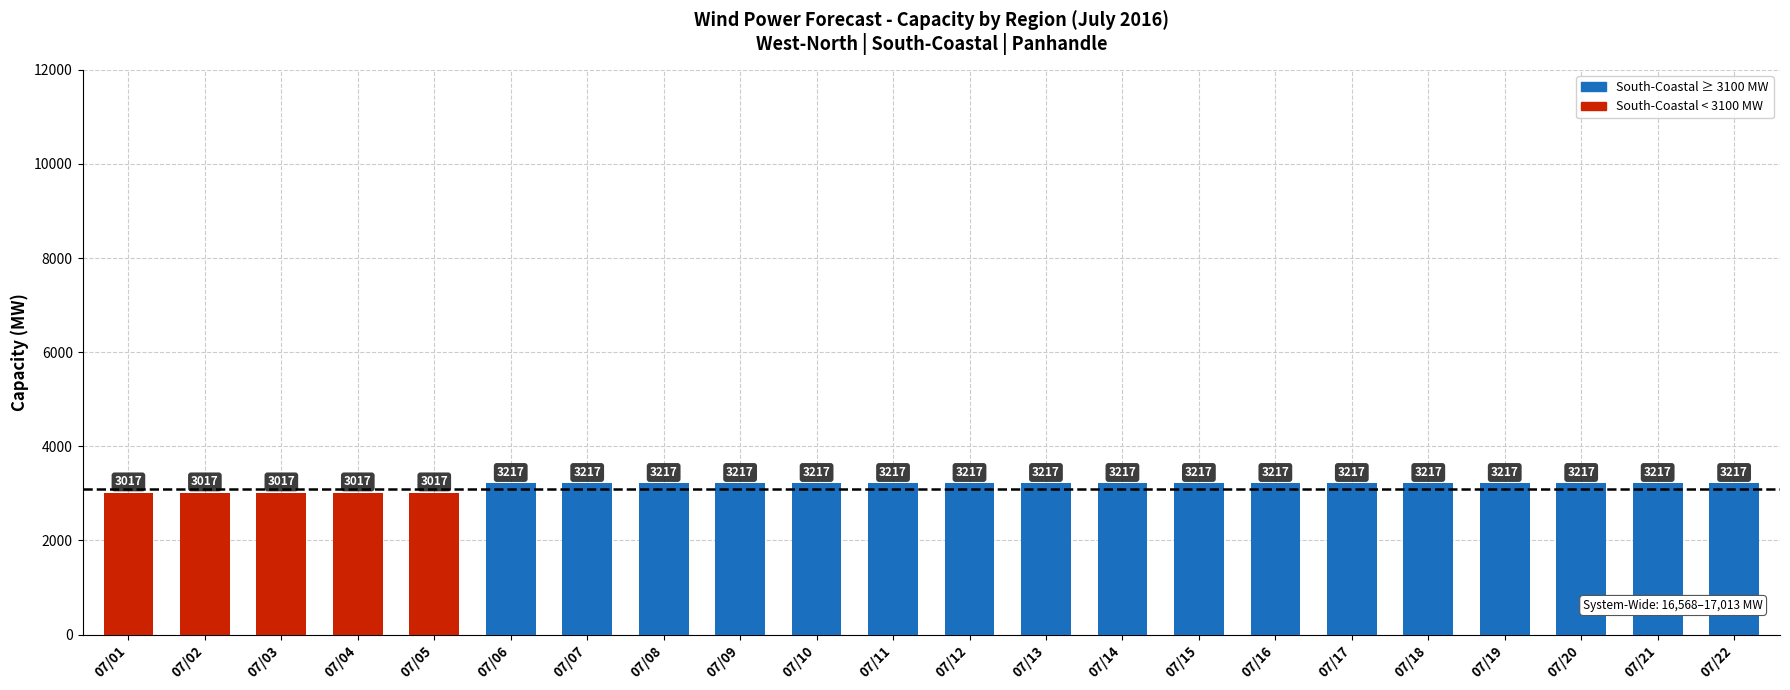

Read the value at 07/08.

3217